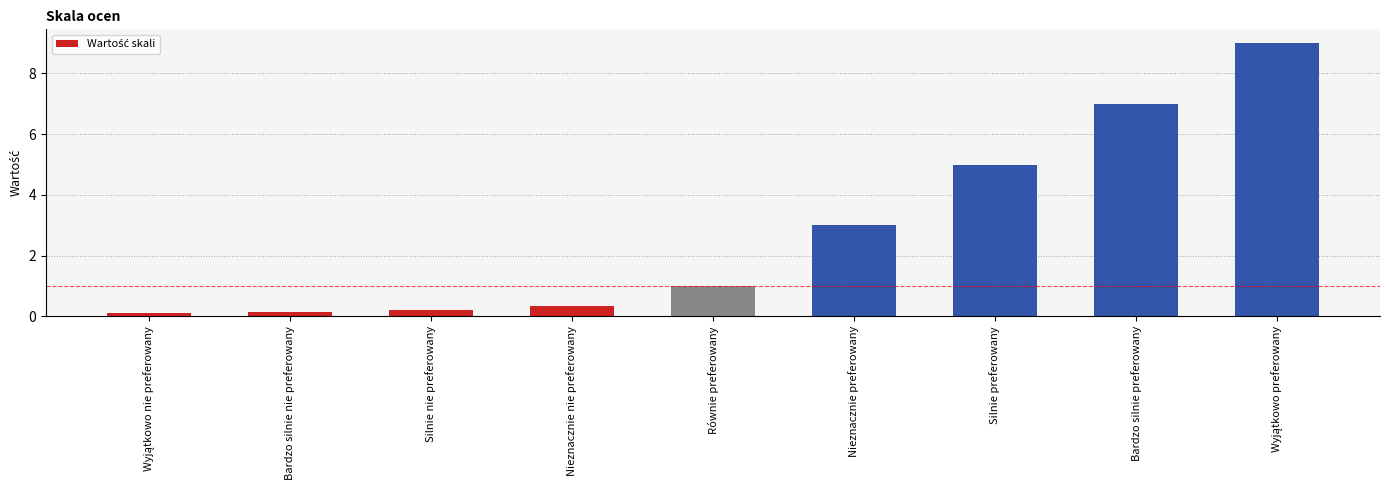

Read the value at Nieznacznie preferowany.

3.0